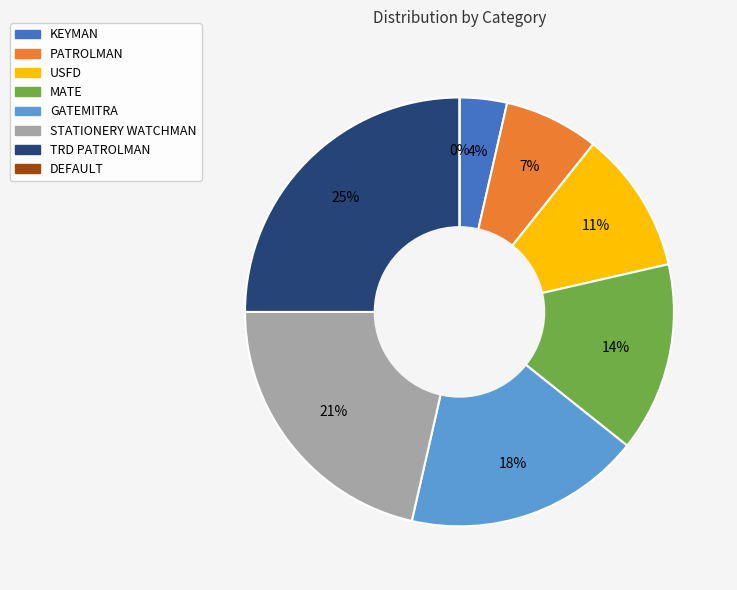

Is it true that DEFAULT is 0% of the pie?

True